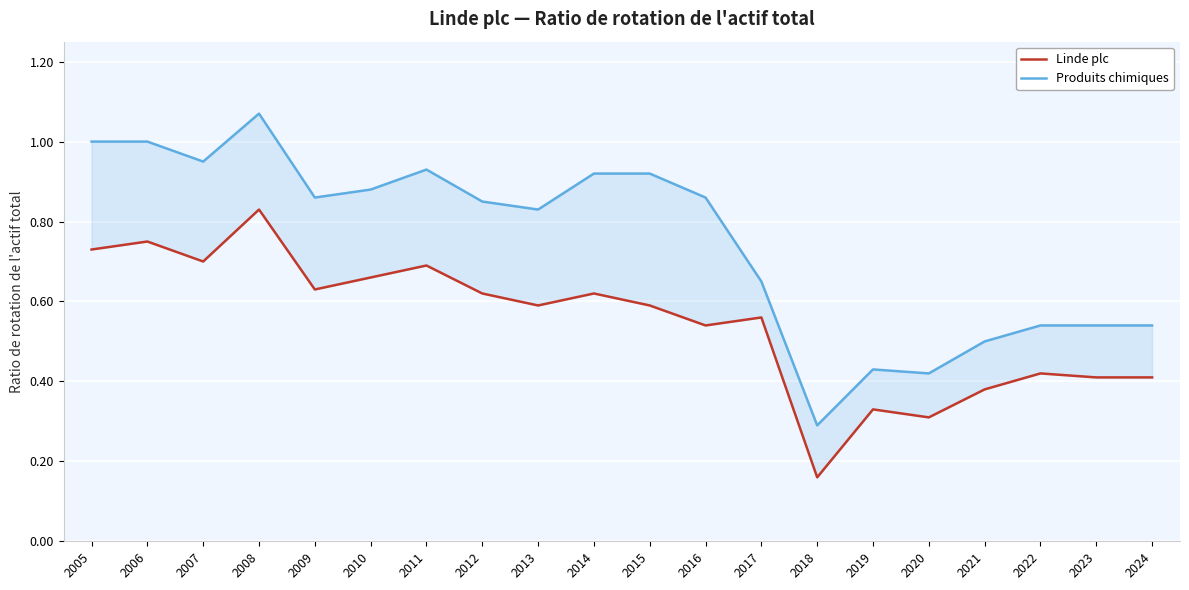

True or false: Produits chimiques and Linde plc cross at least once.

False